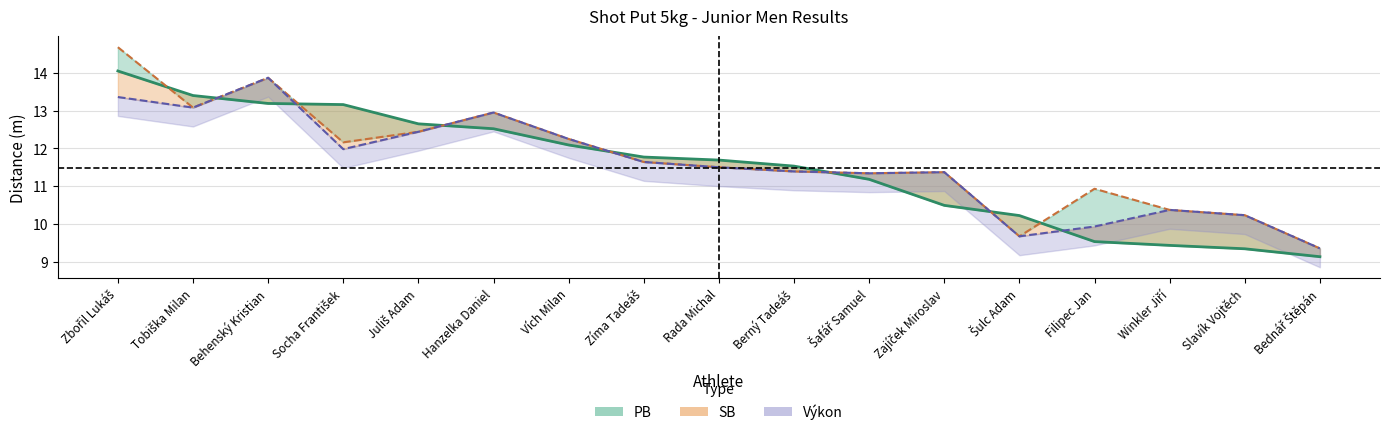

How many lines are shown in the chart?

3